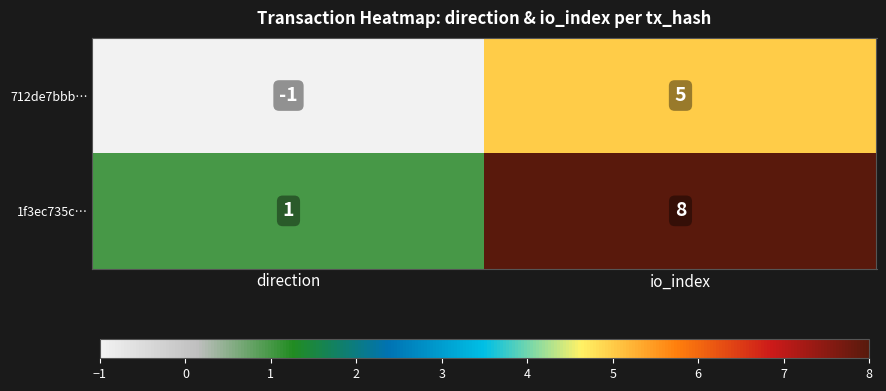

Which series has the largest total across all categories?

1f3ec735c…